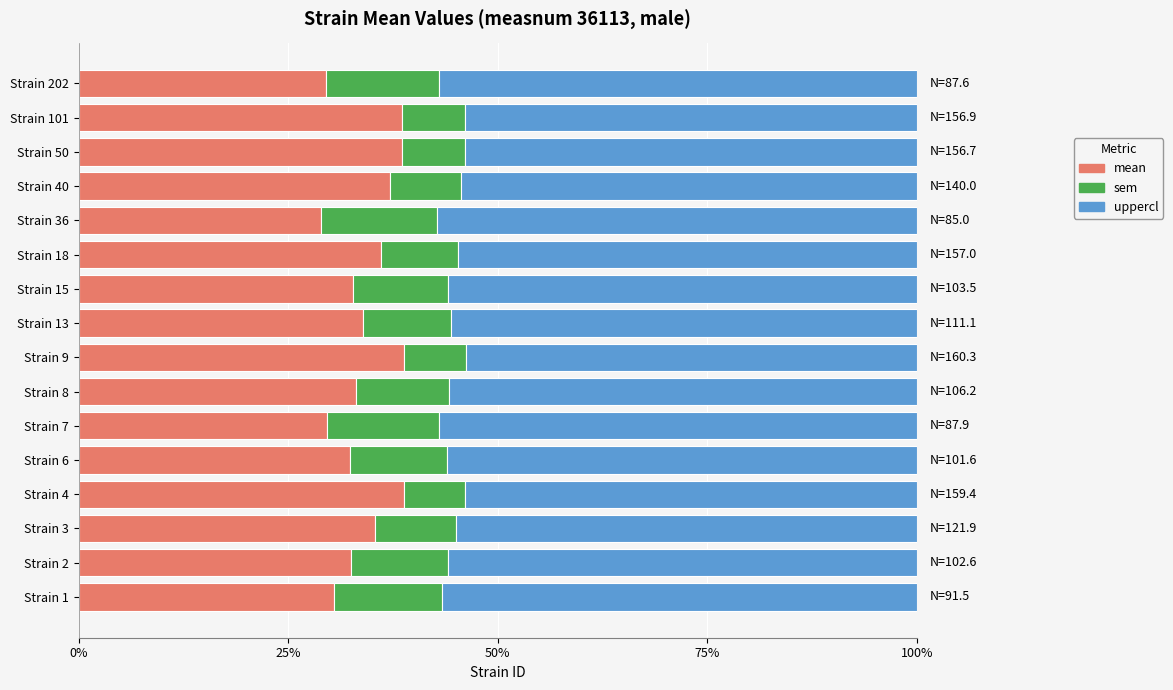

What is the total value across all series at Strain 15?

100.0